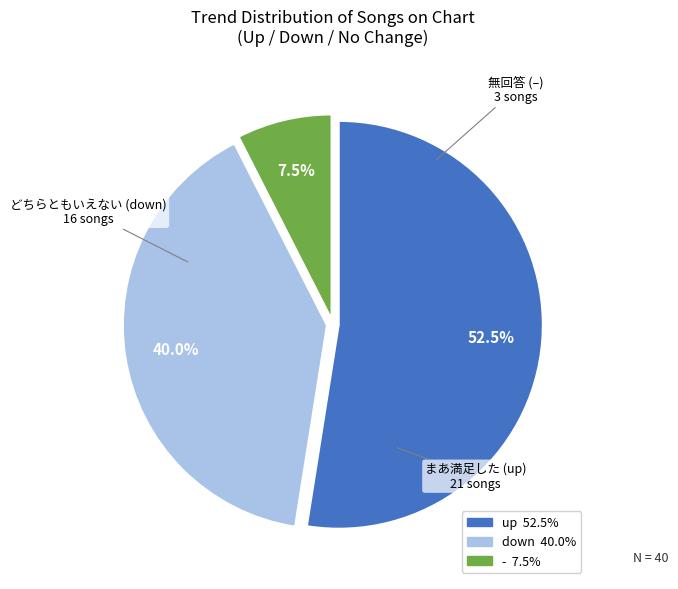

What is the ratio of the value at down to the value at -?

5.3